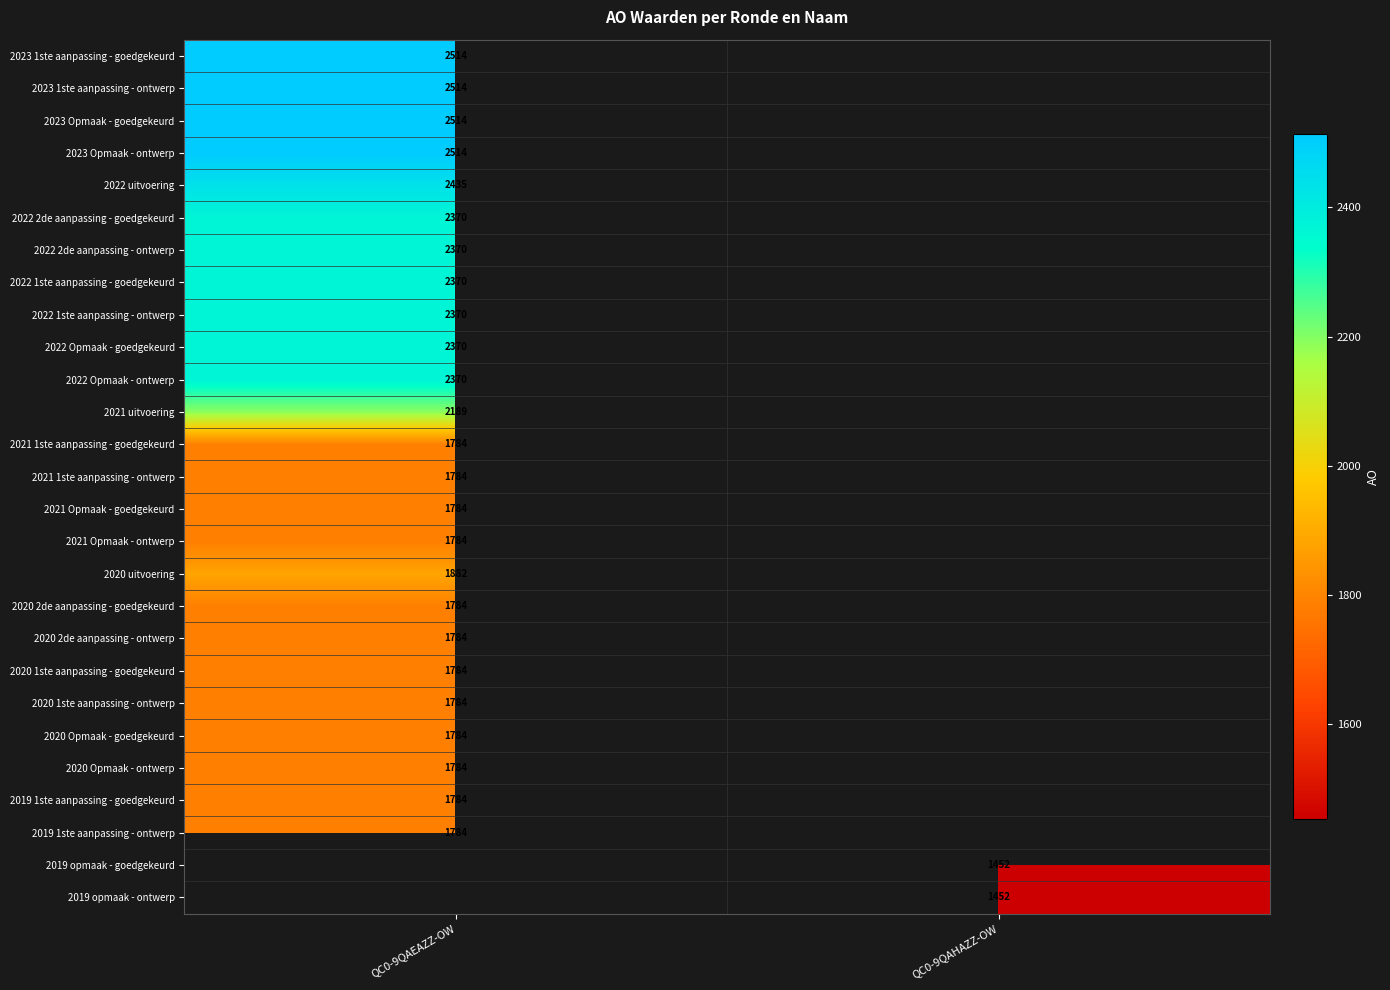

Is it true that 2021 1ste aanpassing - ontwerp equals 1784 at QC0-9QAEAZZ-OW?

True